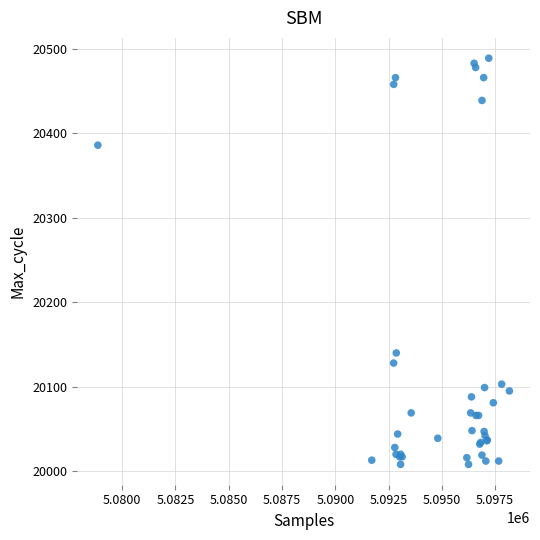

What Y value in the scatter plot is closest to 20248?

20140